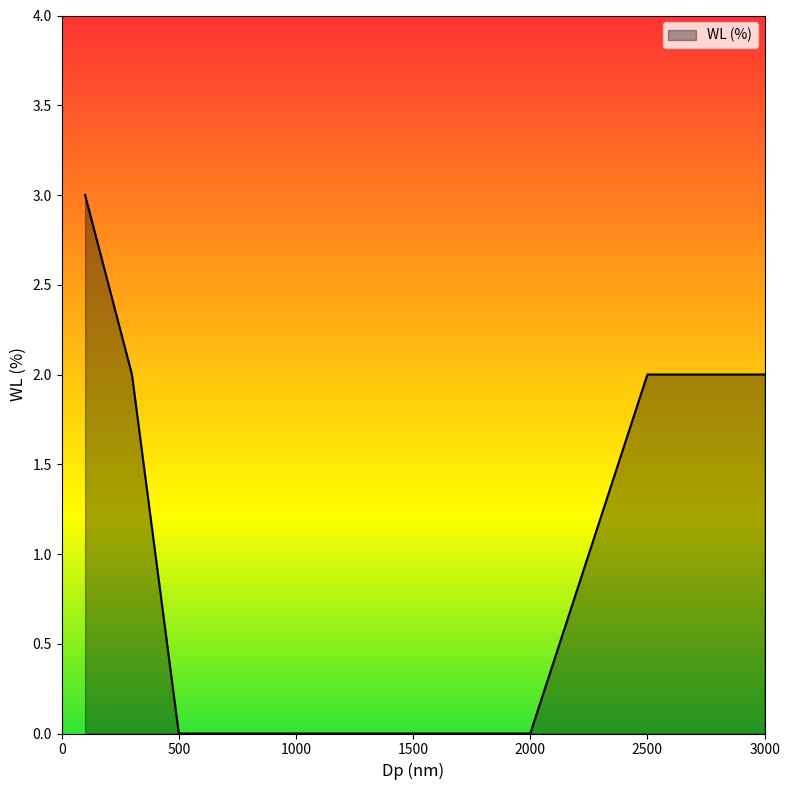

What is the difference between the maximum and minimum values?

3